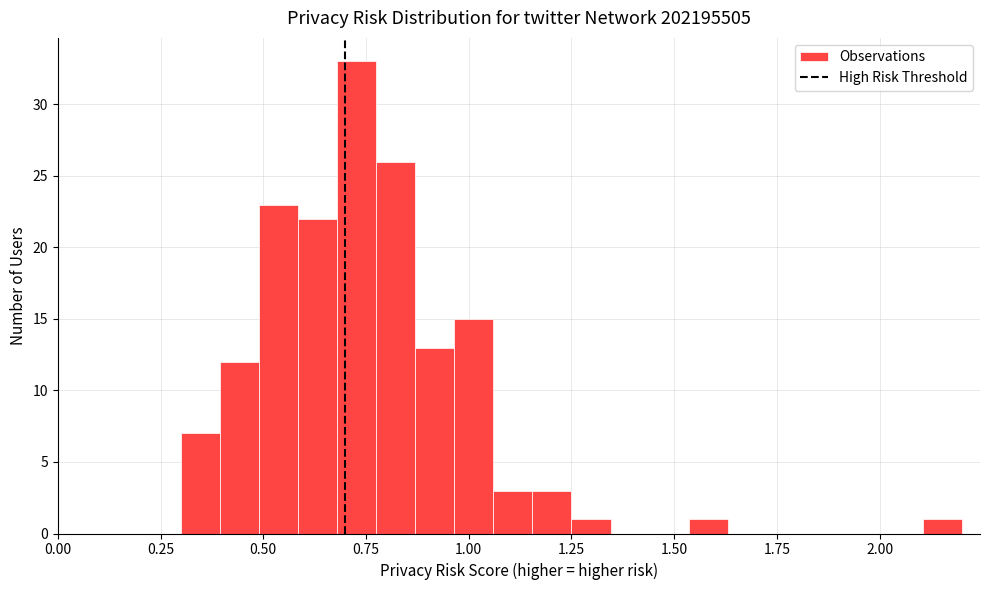

Around what value on the x-axis is the tallest bar? Give the approximate position of its centre, as read against the axis.

0.75